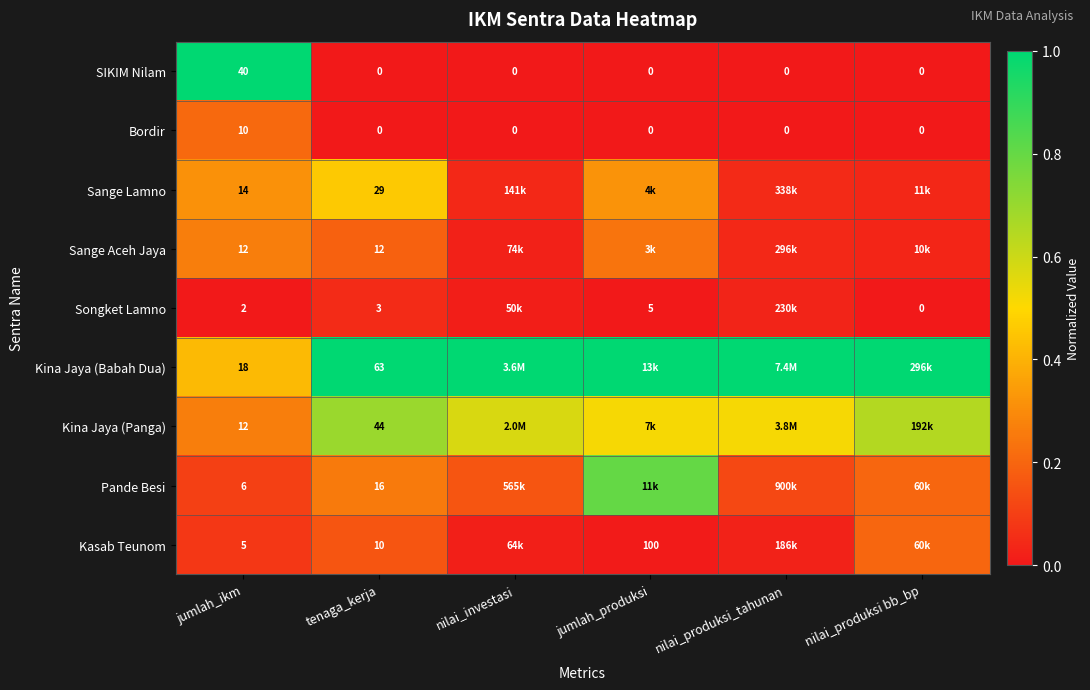

Is the value of Songket Lamno at tenaga_kerja greater than the value of Sange Lamno at tenaga_kerja?

No